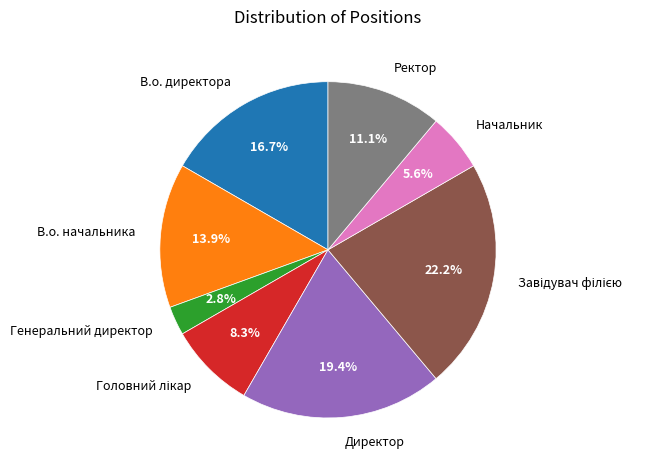

Does Ректор represent more than half of the total?

No